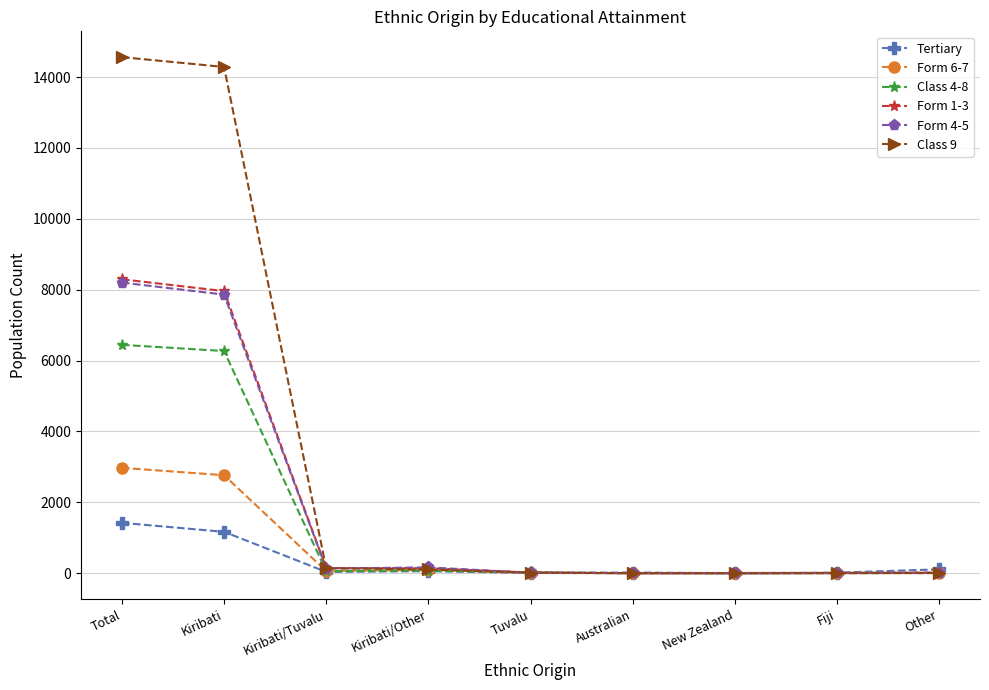

What is the maximum value for Tertiary?

1423